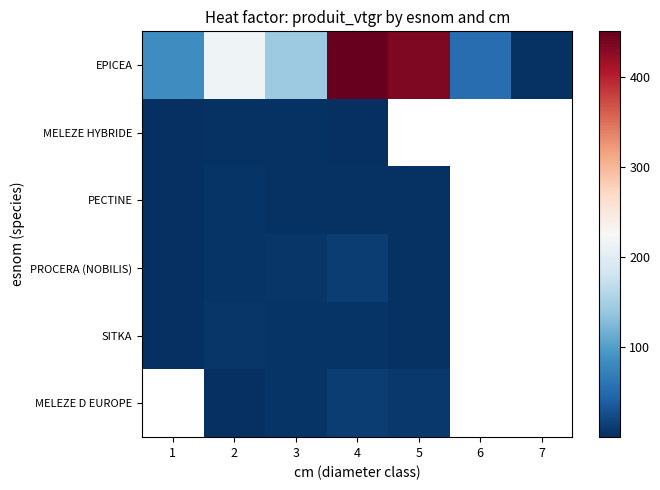

Rank the series at 4 from lowest to highest value.

MELEZE HYBRIDE, PECTINE, SITKA, MELEZE D EUROPE, PROCERA (NOBILIS), EPICEA